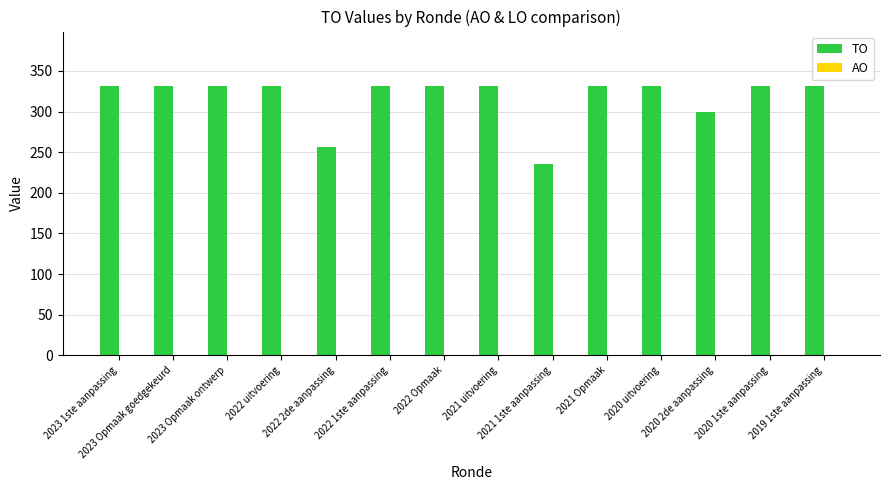

What is the difference between the second highest and minimum values?

97